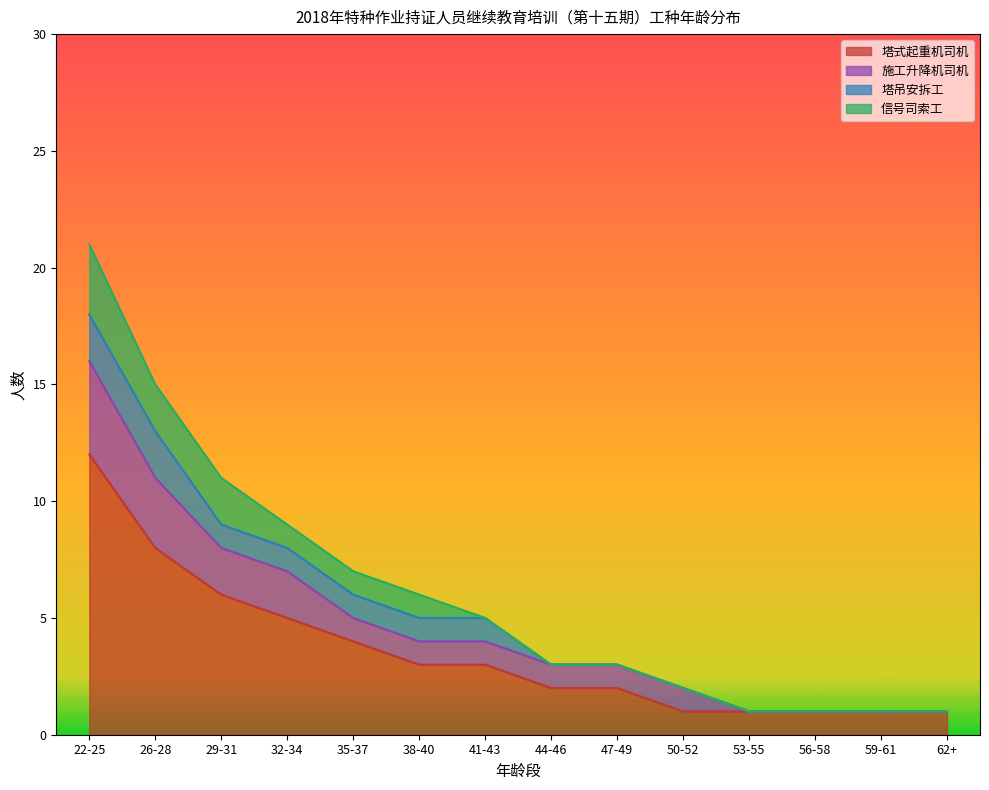

What is the total value across all series at 29-31?

11